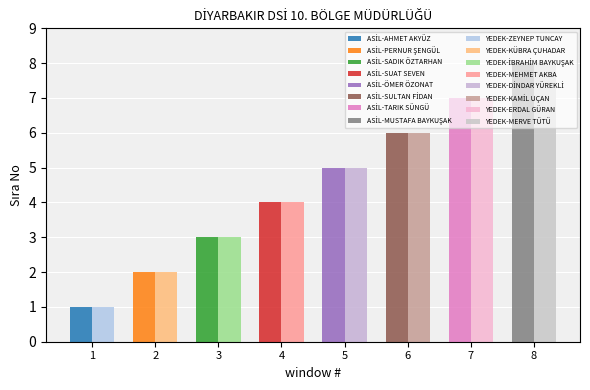

Between ÖMER ÖZONAT and MUSTAFA BAYKUŞAK, which series saw the biggest shift?

ASİL